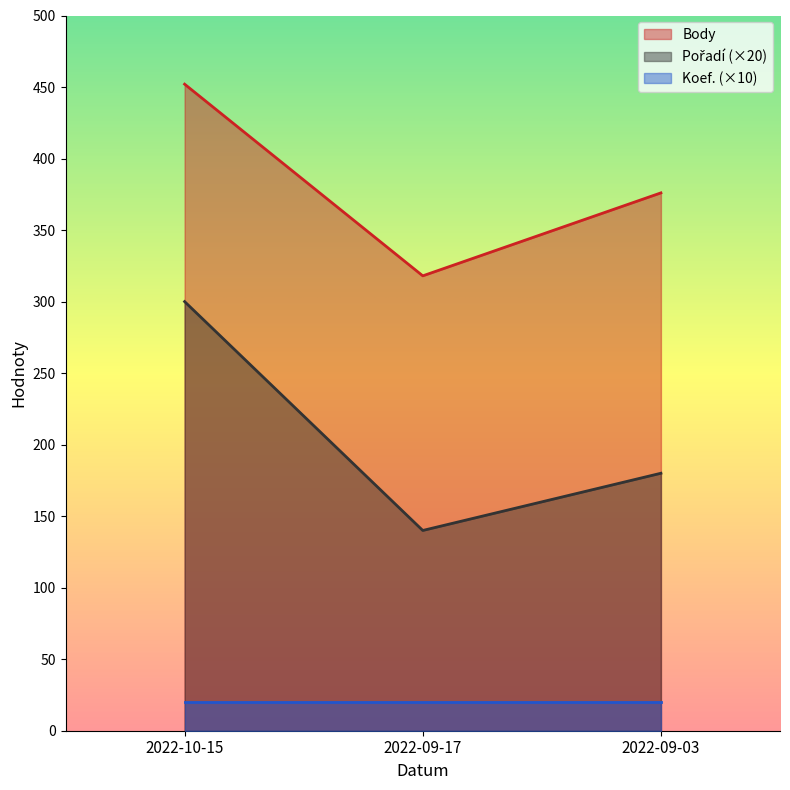

Which series has the largest total across all categories?

Body